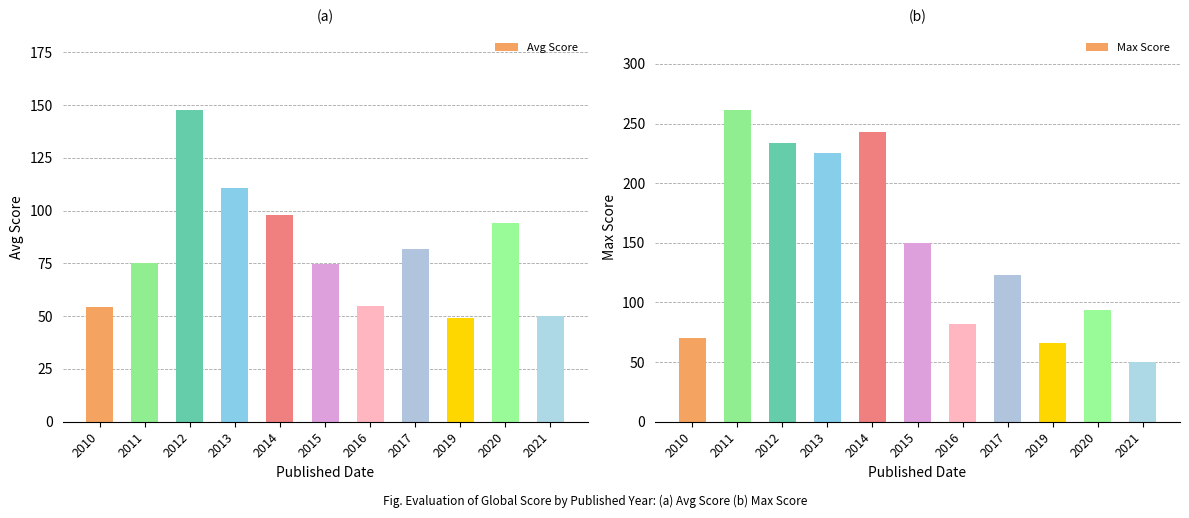

What is the value of the Avg Score bar at the 3rd from the left?

147.5